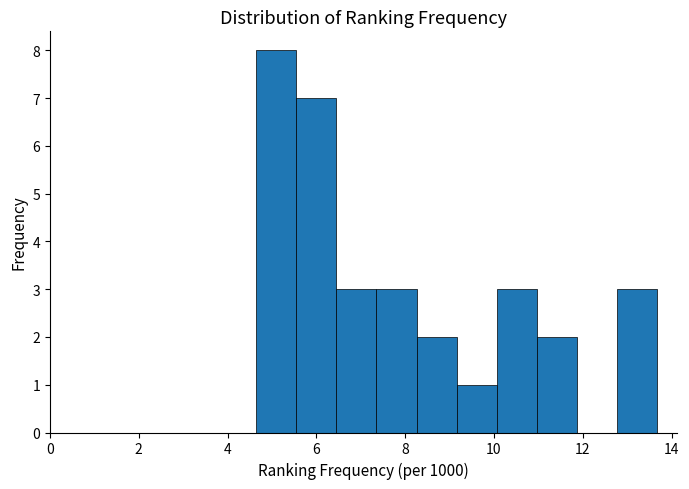

Reading left to right, list every bar in this chart as the range it spans on the x-axis followed by its height. Neither the bar edges nor the heights are printed on the chart, so give them approximately, as read against the axes.

4.6 to 5.6: 8
5.6 to 6.4: 7
6.4 to 7.4: 3
7.4 to 8.2: 3
8.2 to 9.2: 2
9.2 to 10.0: 1
10.0 to 11.0: 3
11.0 to 11.8: 2
11.8 to 12.8: 0
12.8 to 13.6: 3